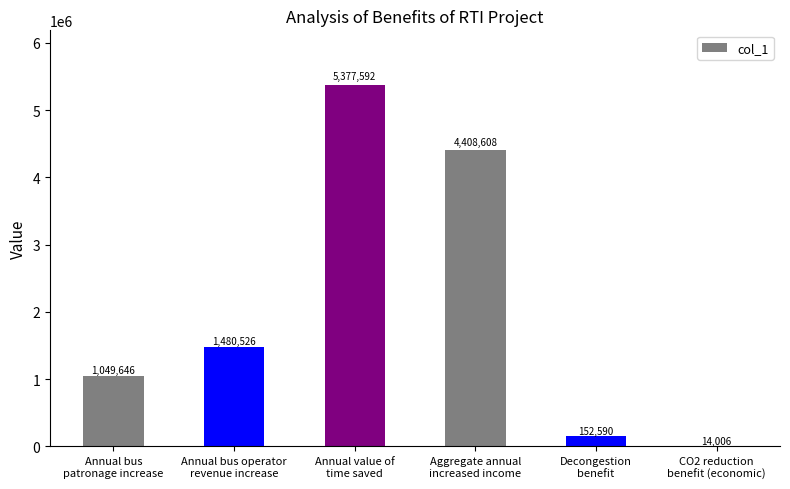

Are the bars grouped side by side (vs. stacked)?

No